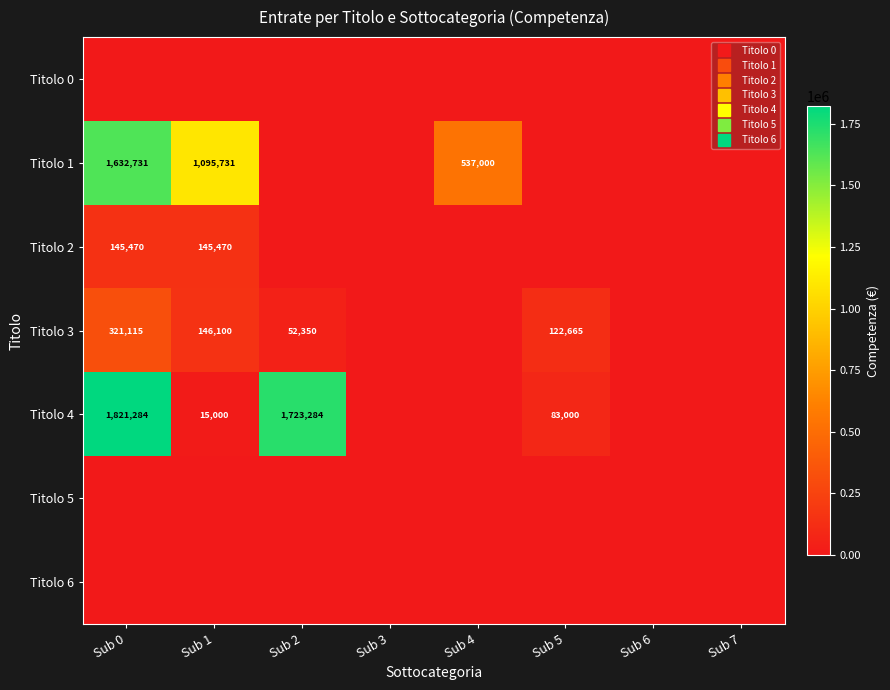

Which series has the largest total across all categories?

Titolo 4